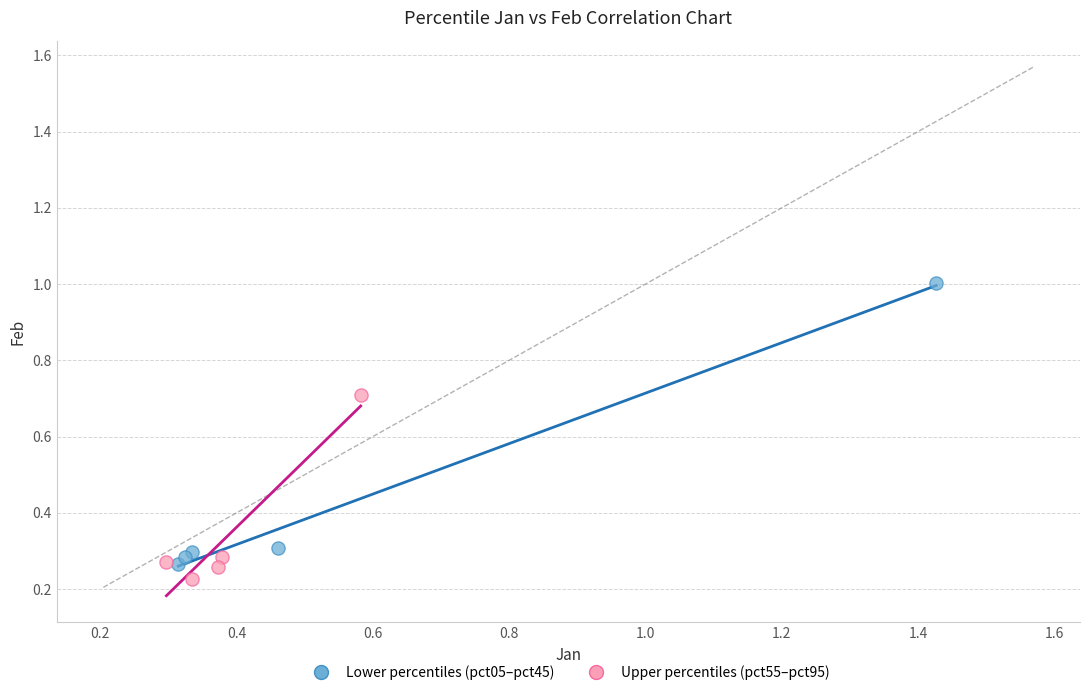

Which series reaches the minimum Y coordinate?

Upper percentiles (pct55–pct95)